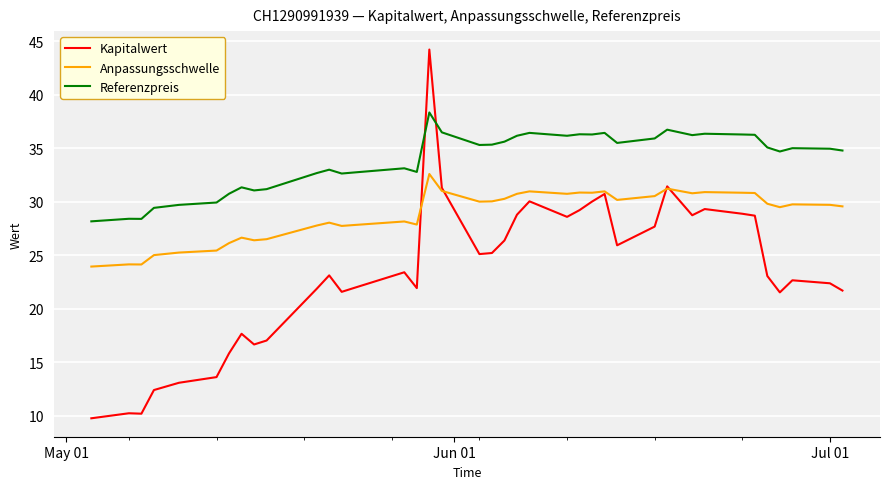

How many times do Referenzpreis and Kapitalwert cross each other?

2